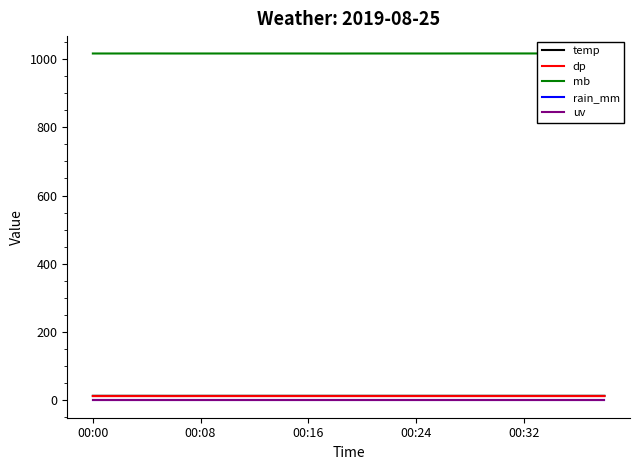

What is the sum of all temp values?

267.9